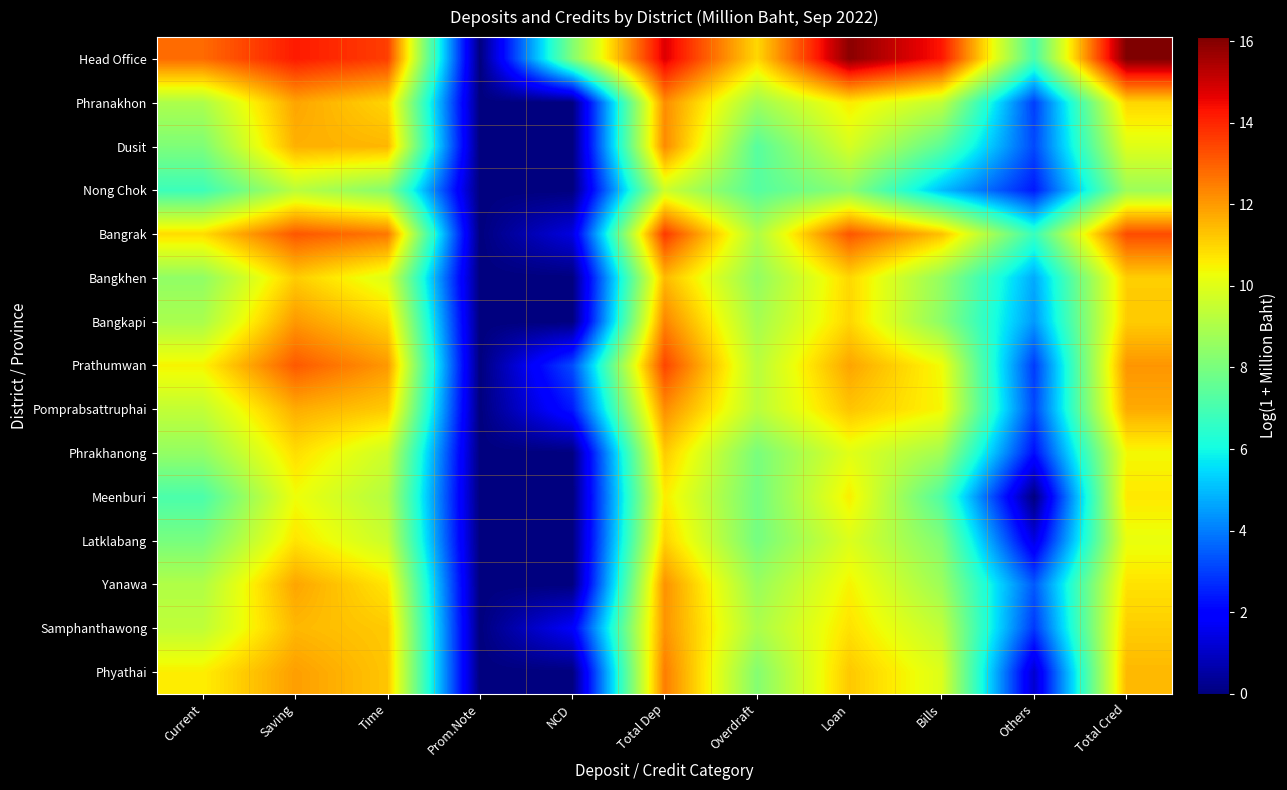

What is the maximum value shown in the chart?

16.1